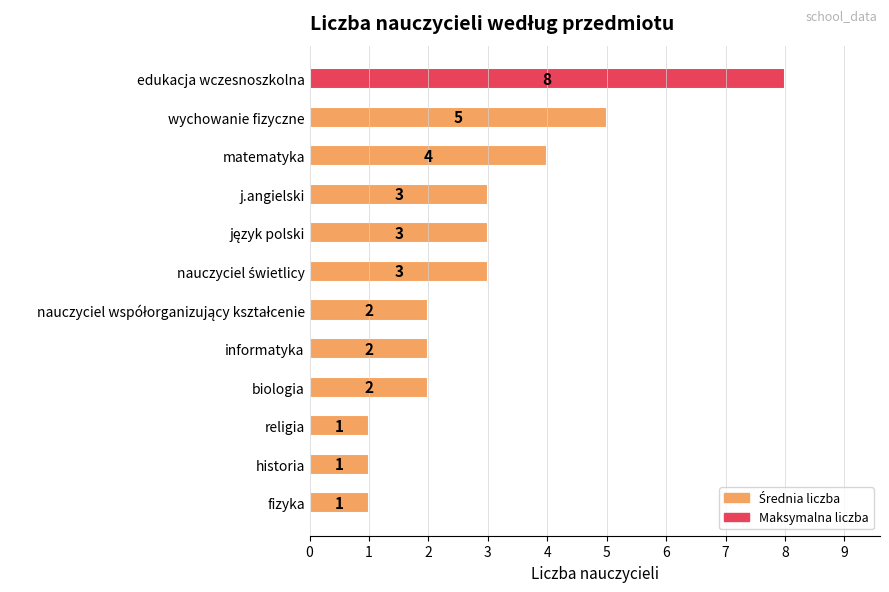

What is the maximum value shown in the chart?

8